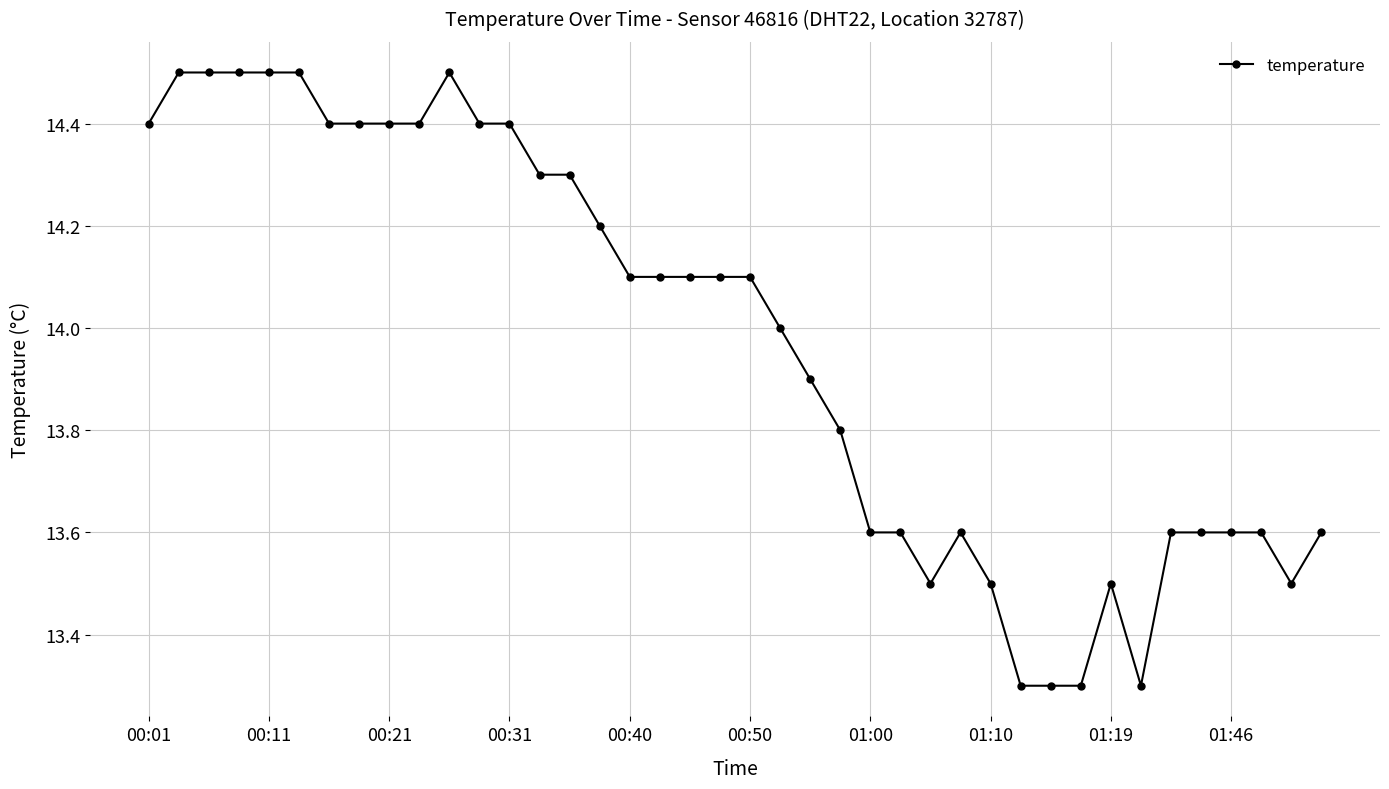

Reading right to left, what are all the values shown in this chart?

13.6	13.5	13.6	13.6	13.6	13.6	13.3	13.5	13.3	13.3	13.3	13.5	13.6	13.5	13.6	13.6	13.8	13.9	14.0	14.1	14.1	14.1	14.1	14.1	14.2	14.3	14.3	14.4	14.4	14.5	14.4	14.4	14.4	14.4	14.5	14.5	14.5	14.5	14.5	14.4